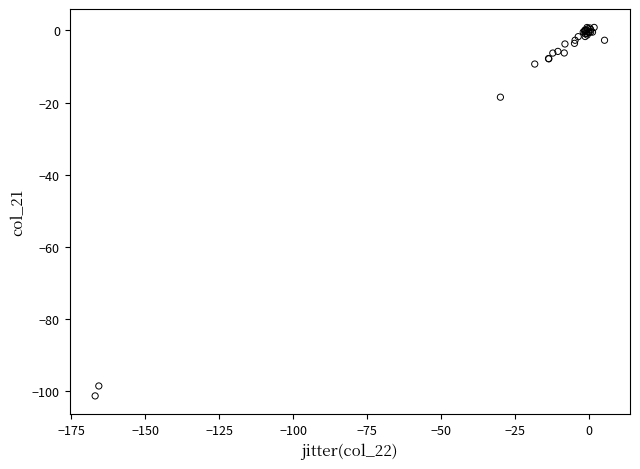

What Y value in the scatter plot is closest to -50?

-18.5